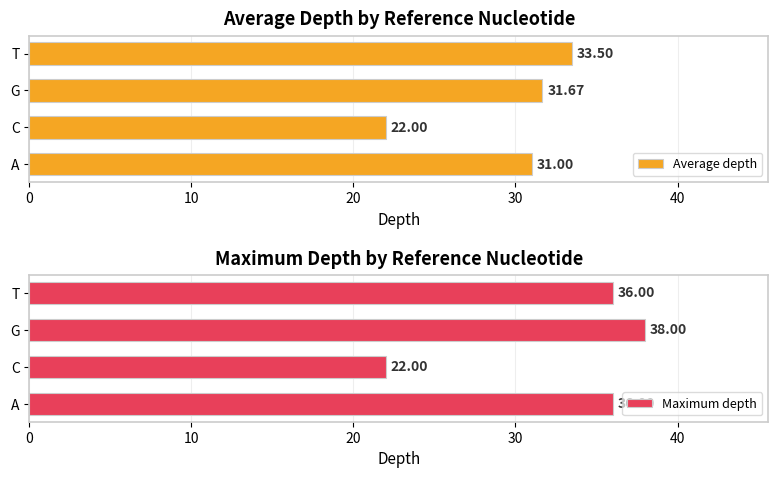

What is the smallest value displayed?

22.0